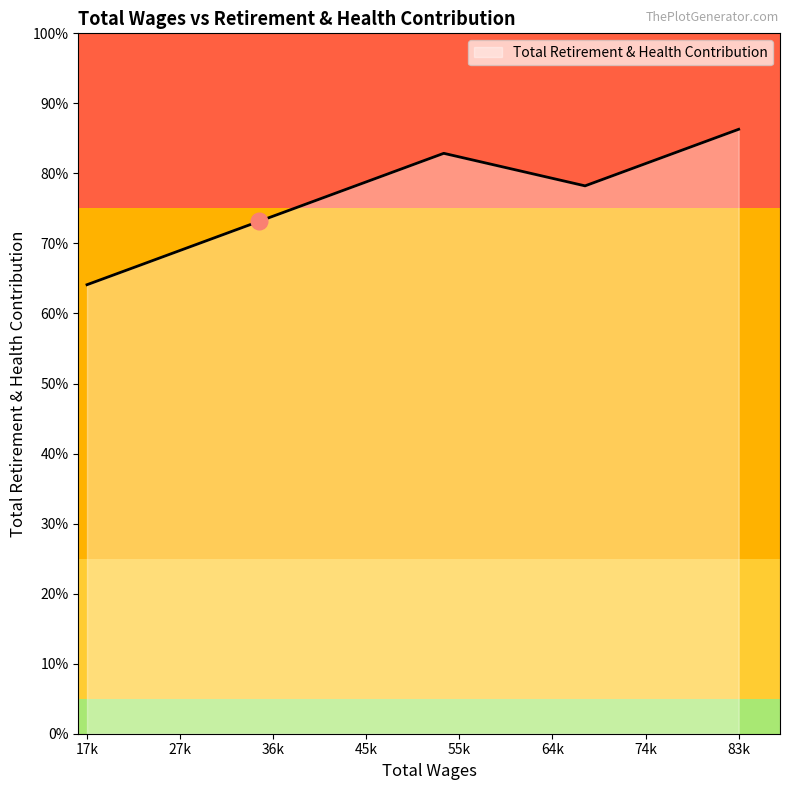

Which category has the lowest value across all series?

17671.0